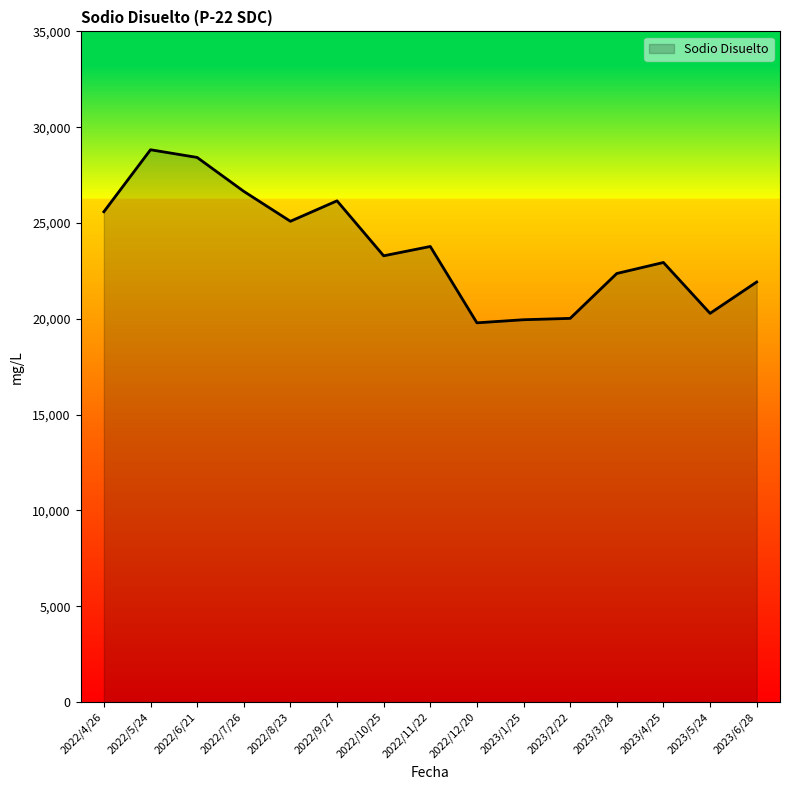

Is it true that the value at 2022/12/20 is 19790.2?

True